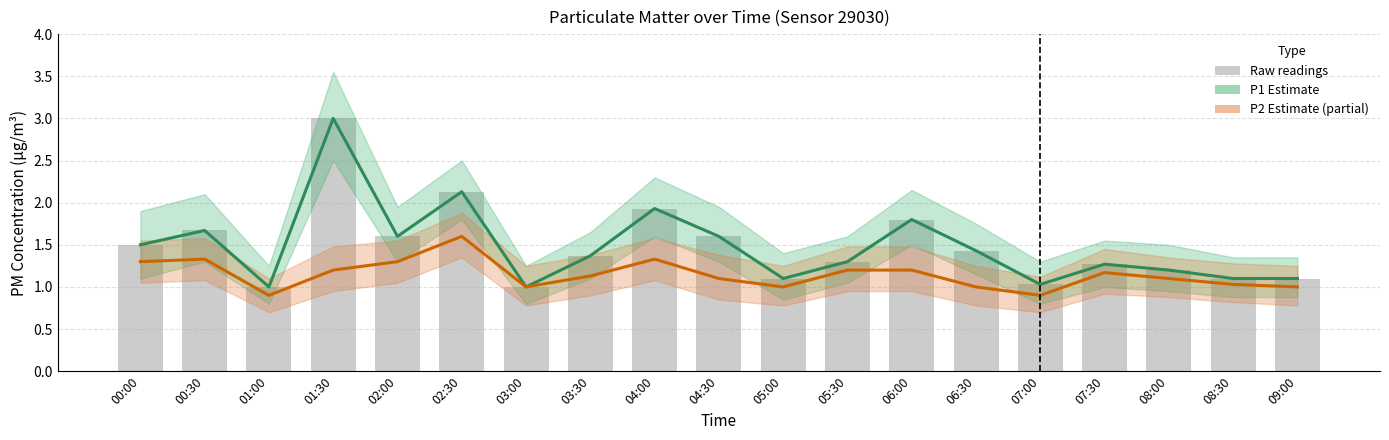

What is the difference between the P2 (Estimate partial) values at 06:30 and 02:30?

0.6